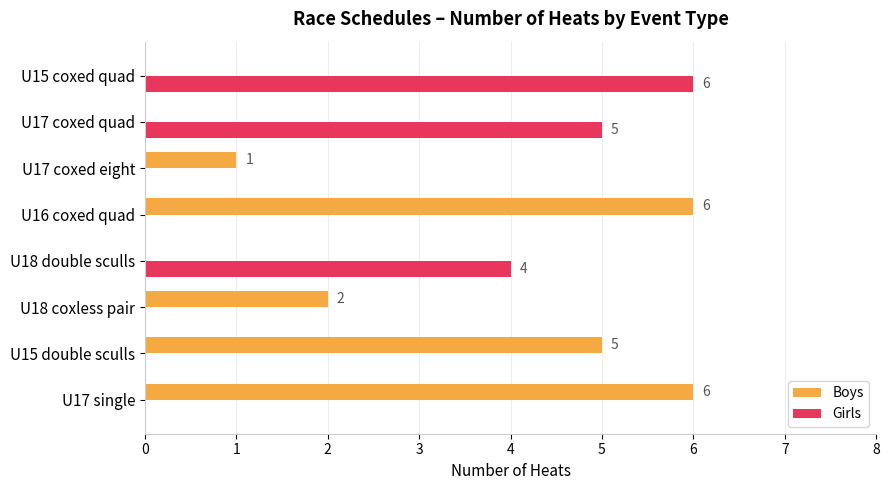

How many positive values does the Boys series have?

5